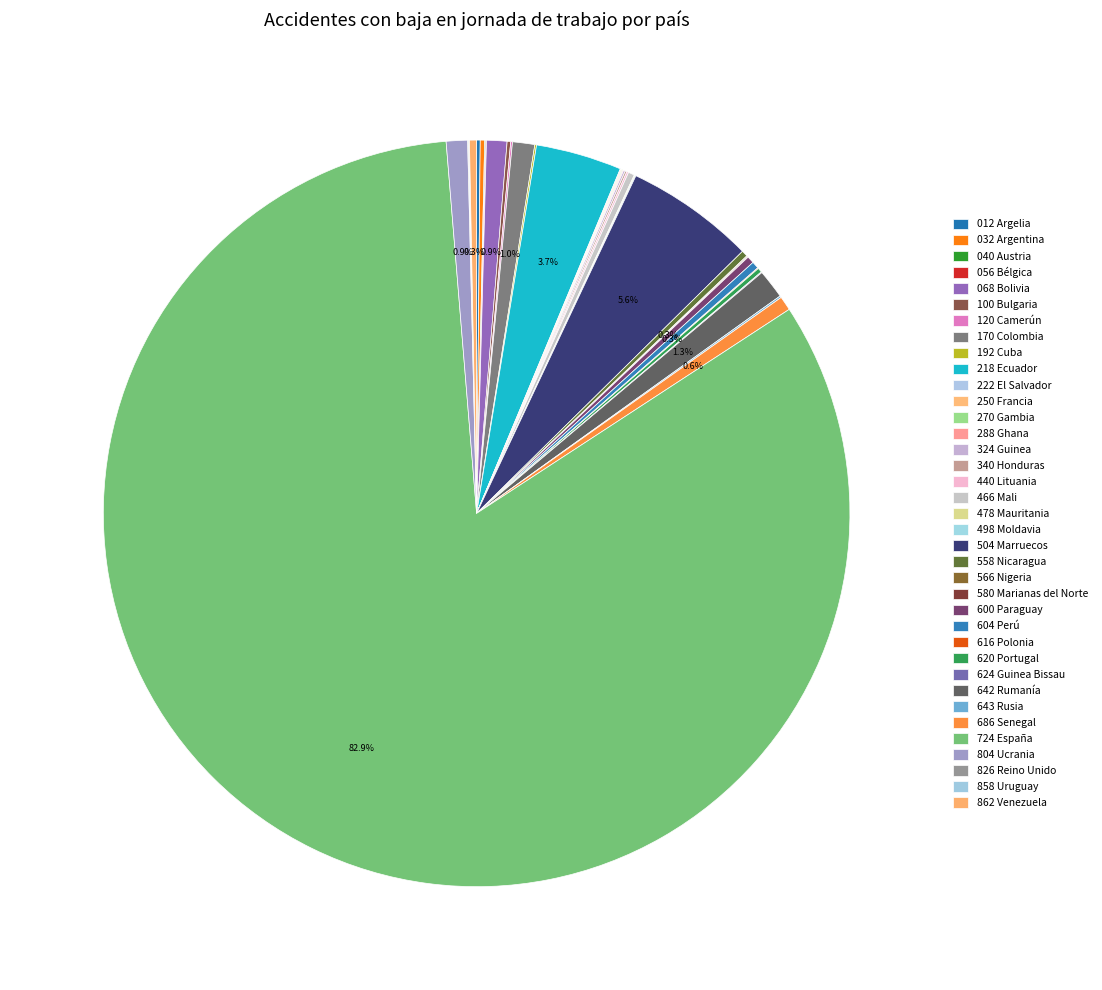

Which has a higher value, 642 Rumanía or 288 Ghana?

642 Rumanía